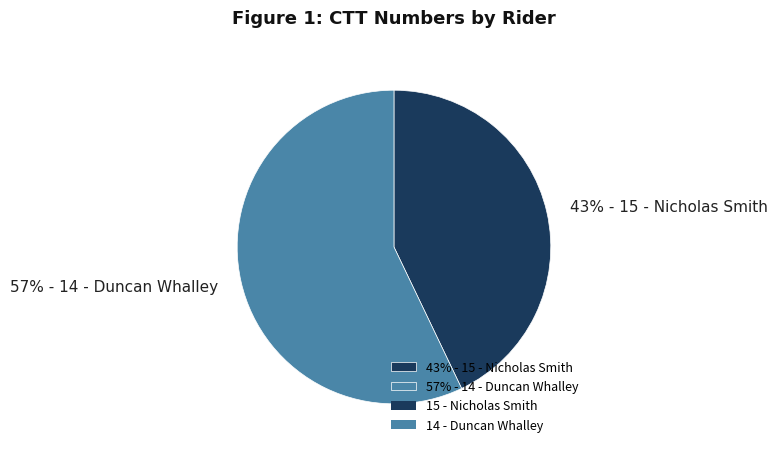

To the nearest percent, what percentage of the pie is 57% - 14 - Duncan Whalley?

57%